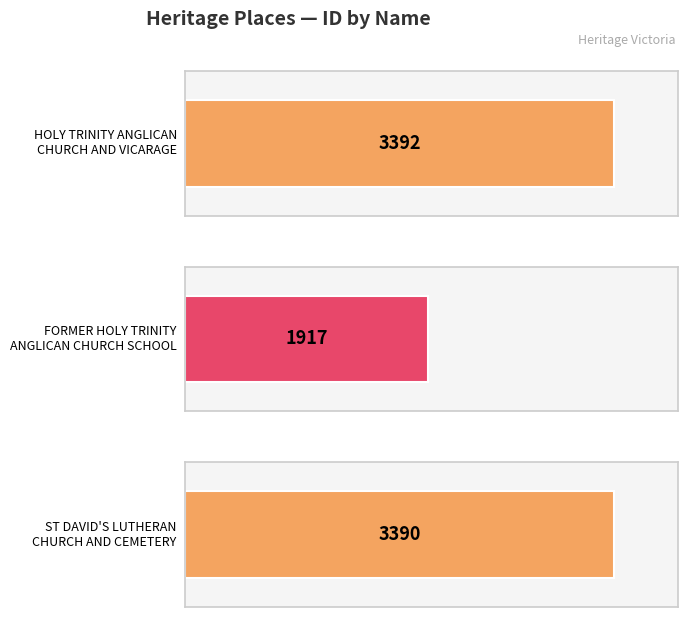

At which category does the chart reach its minimum across all series?

FORMER HOLY TRINITY
ANGLICAN CHURCH SCHOOL